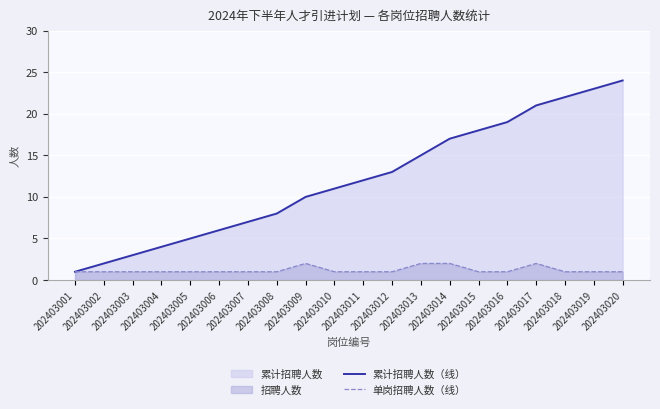

At 202403004, list the series in order from smallest to largest.

单岗招聘人数（线）, 累计招聘人数（线）